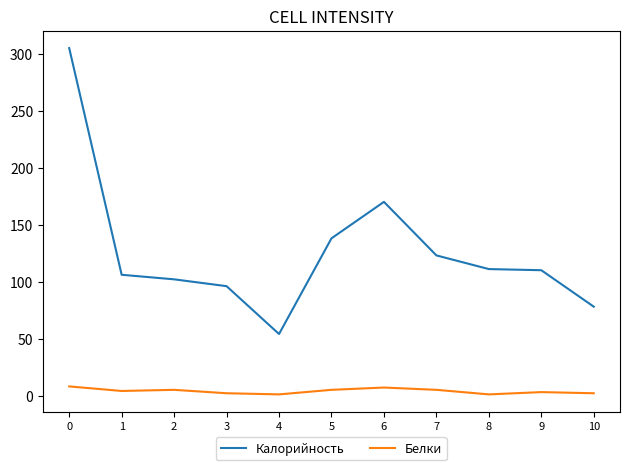

Rank the series at 10 from highest to lowest value.

Калорийность, Белки